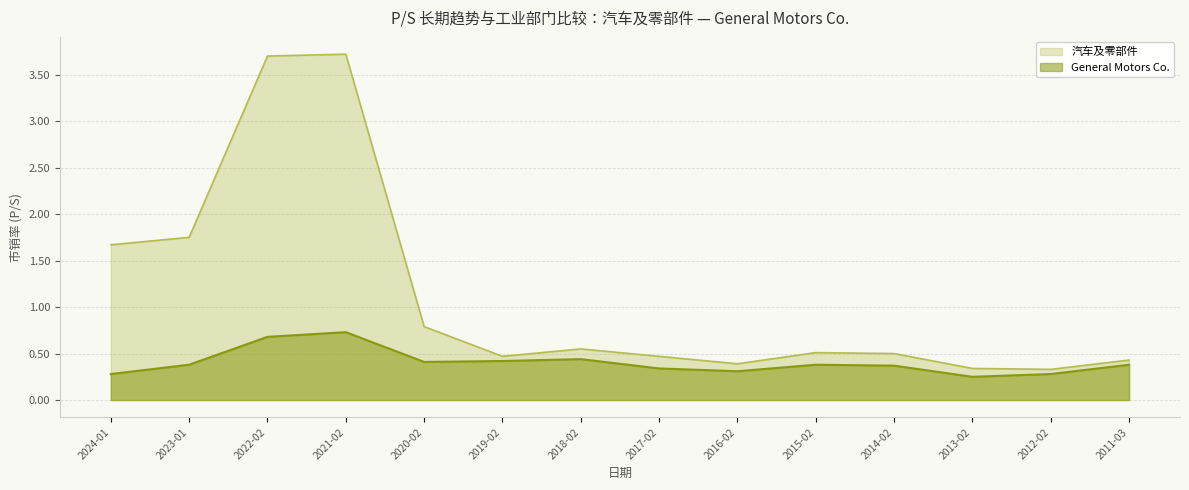

What is the minimum value for 汽车及零部件?

0.3